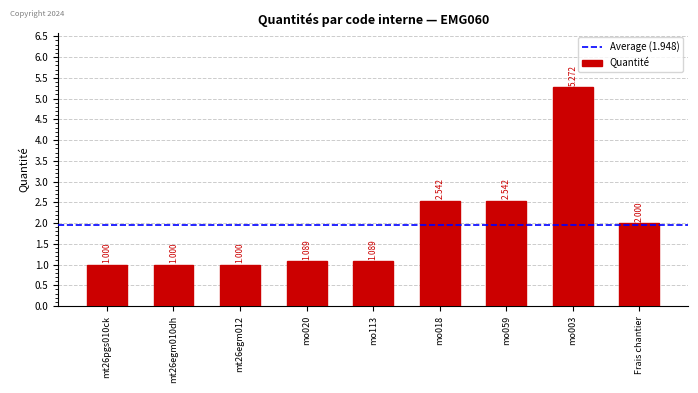

Which has a higher value, mt26egm010dh or mo018?

mo018